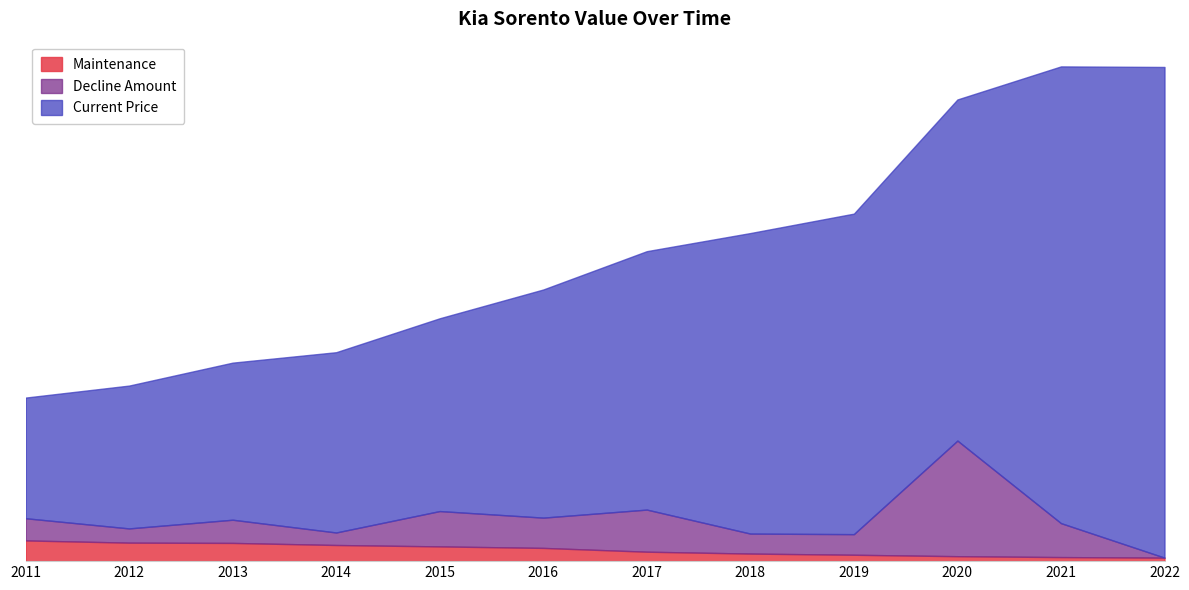

What is the difference between the Maintenance values at 2012 and 2019?

994